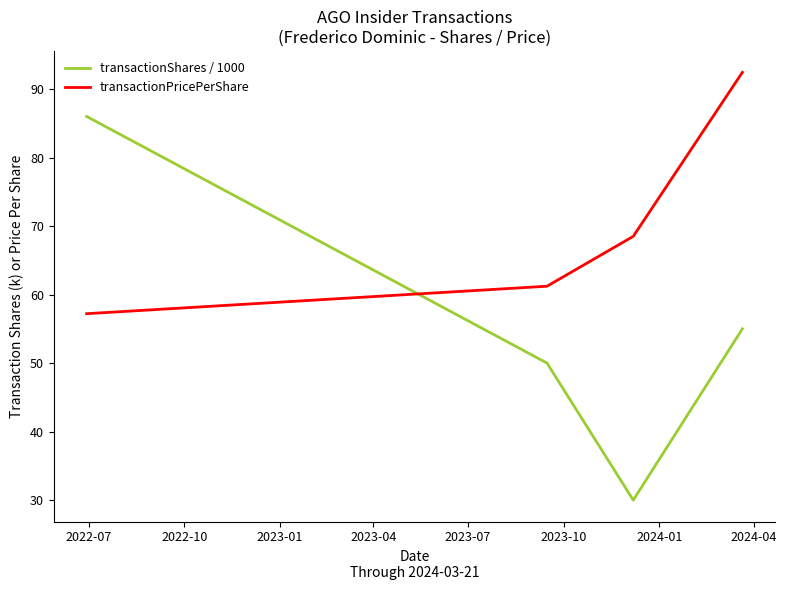

Which series has the largest total across all categories?

transactionPricePerShare